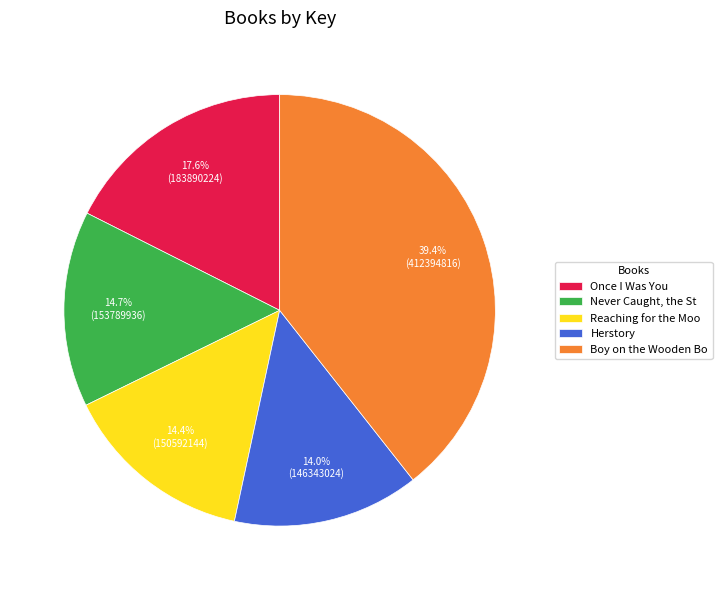

How many slices are in this pie chart?

5